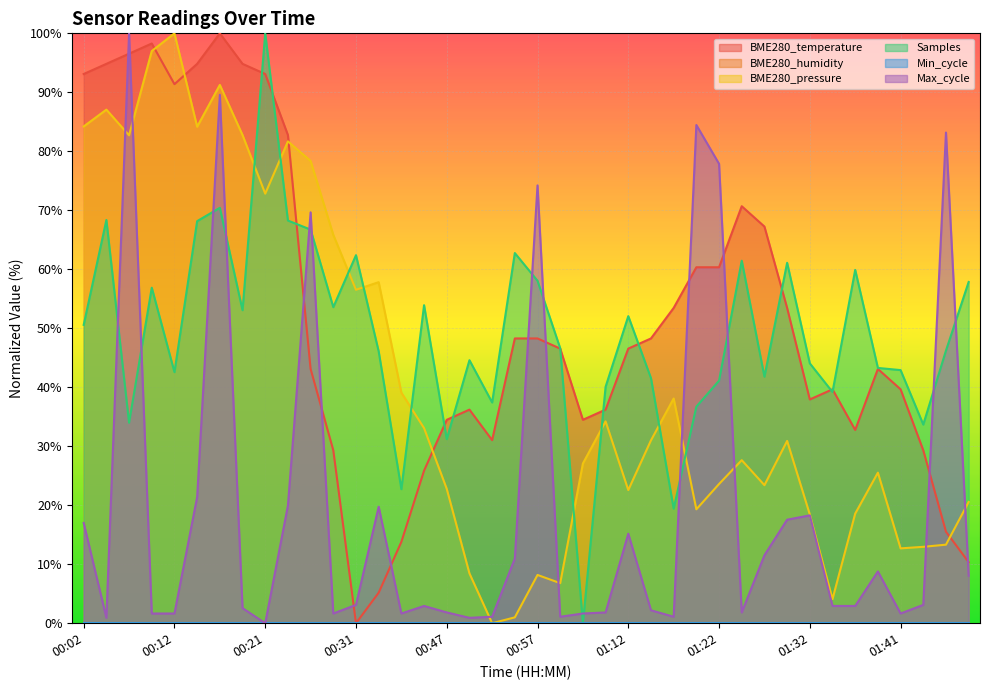

Where does the Samples series first go above 46?

00:02